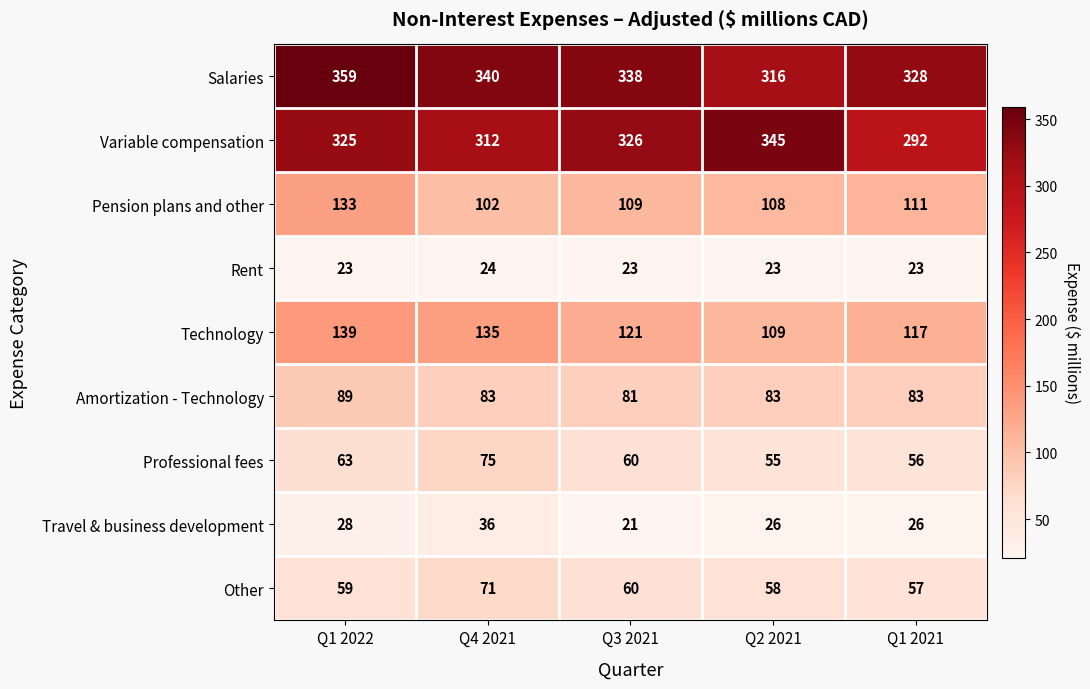

At which category does the chart reach its minimum across all series?

Q3 2021